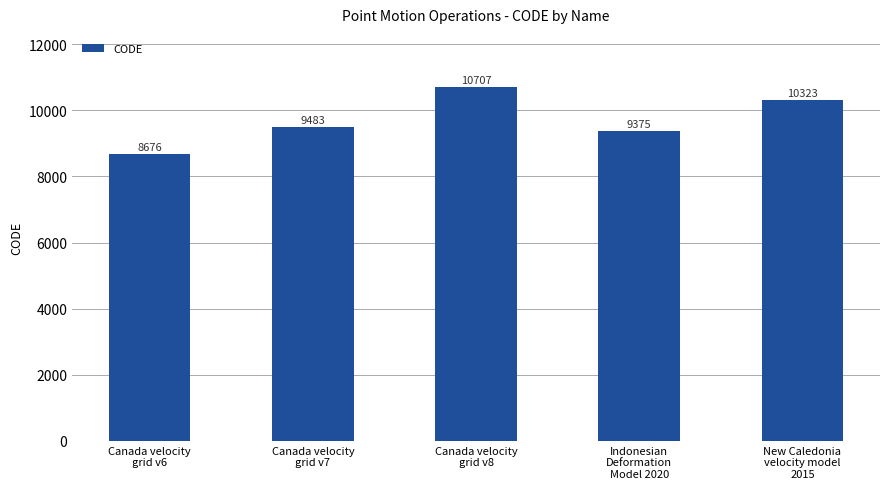

The chart shows a value of 4652 at Canada velocity
grid v6. True or false?

False